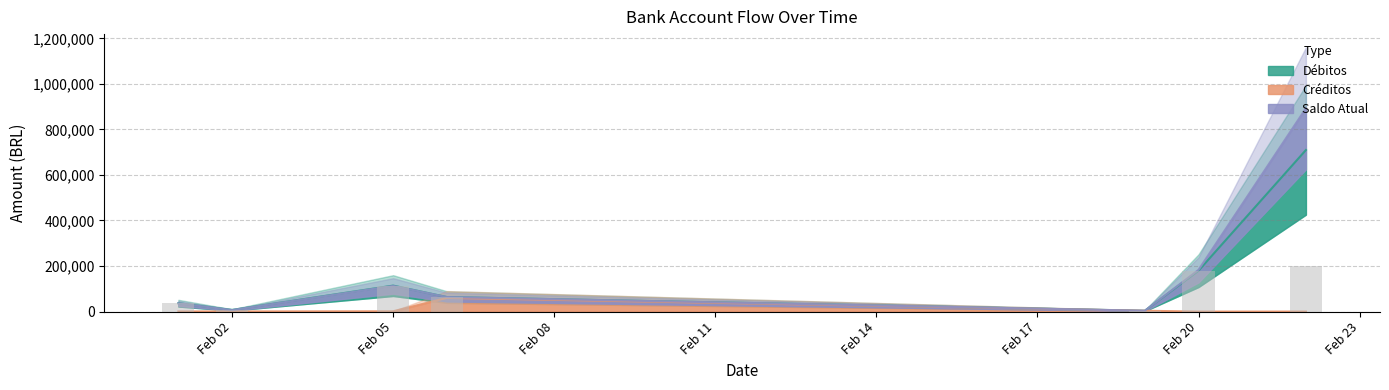

List the series in order of their peak value, highest first.

Saldo Atual, Débitos, Créditos